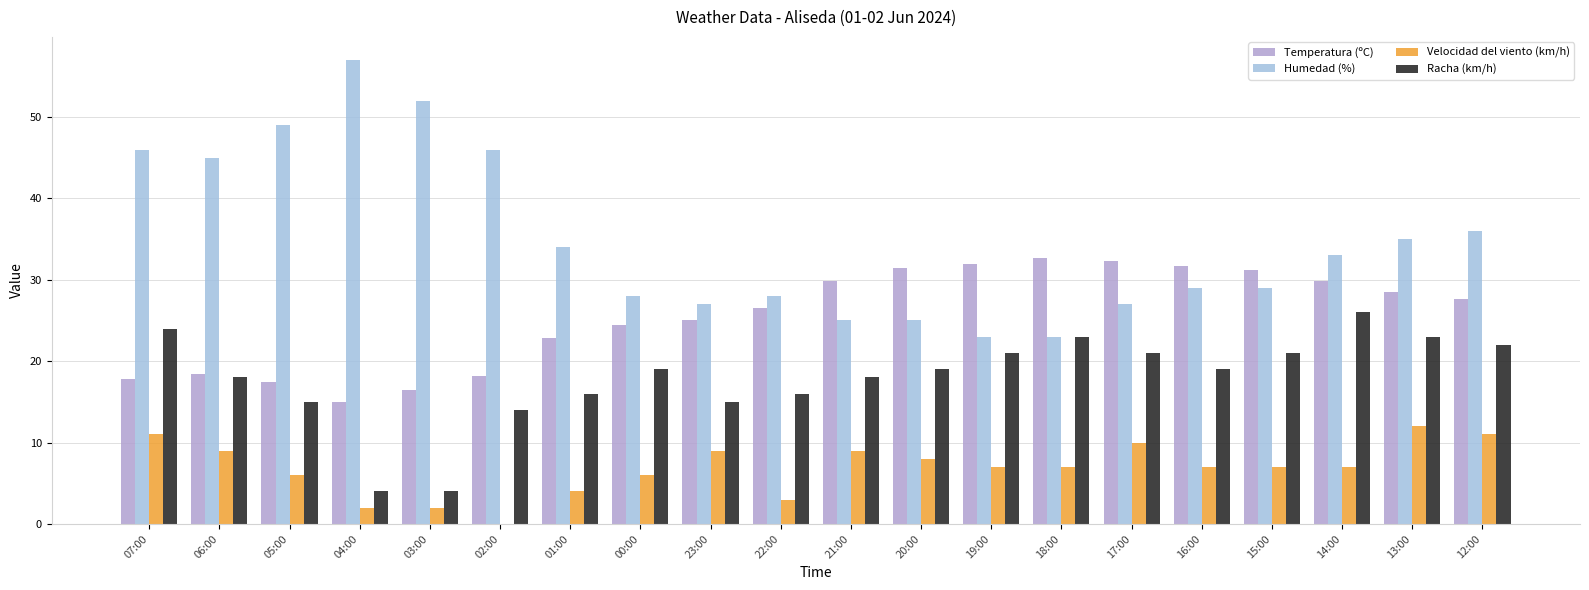

What is the label of the 14th bar from the right?

01:00